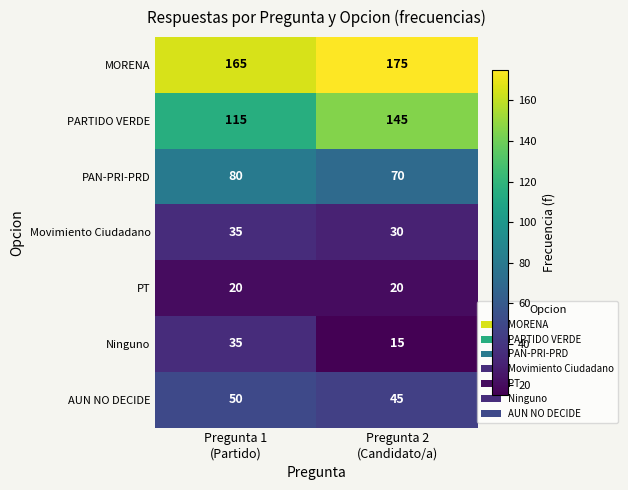

Which series has the largest total across all categories?

MORENA